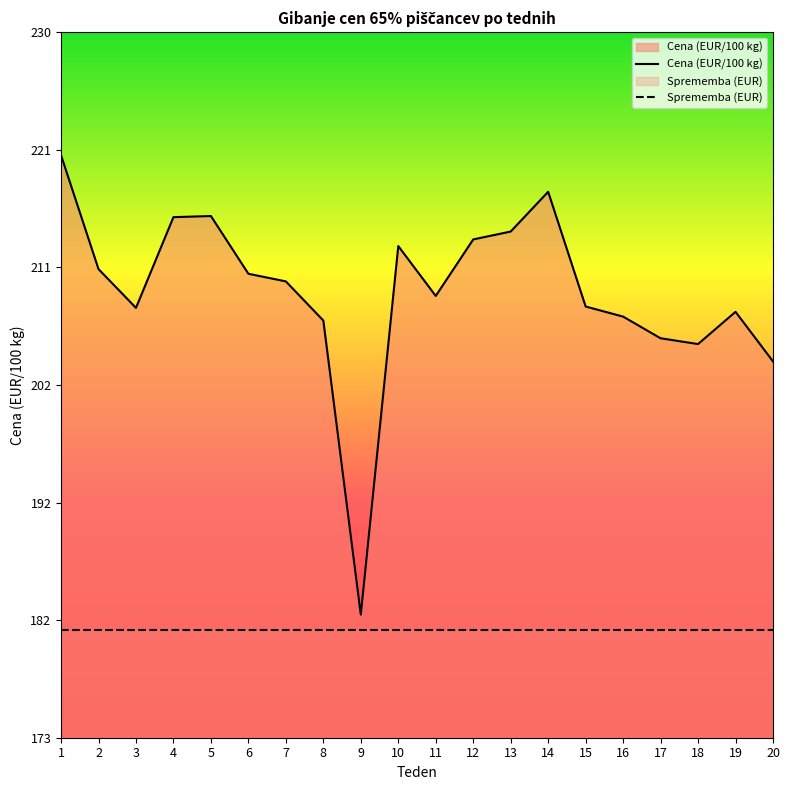

True or false: Sprememba (EUR) and Cena (EUR/100 kg) intersect in this chart.

False